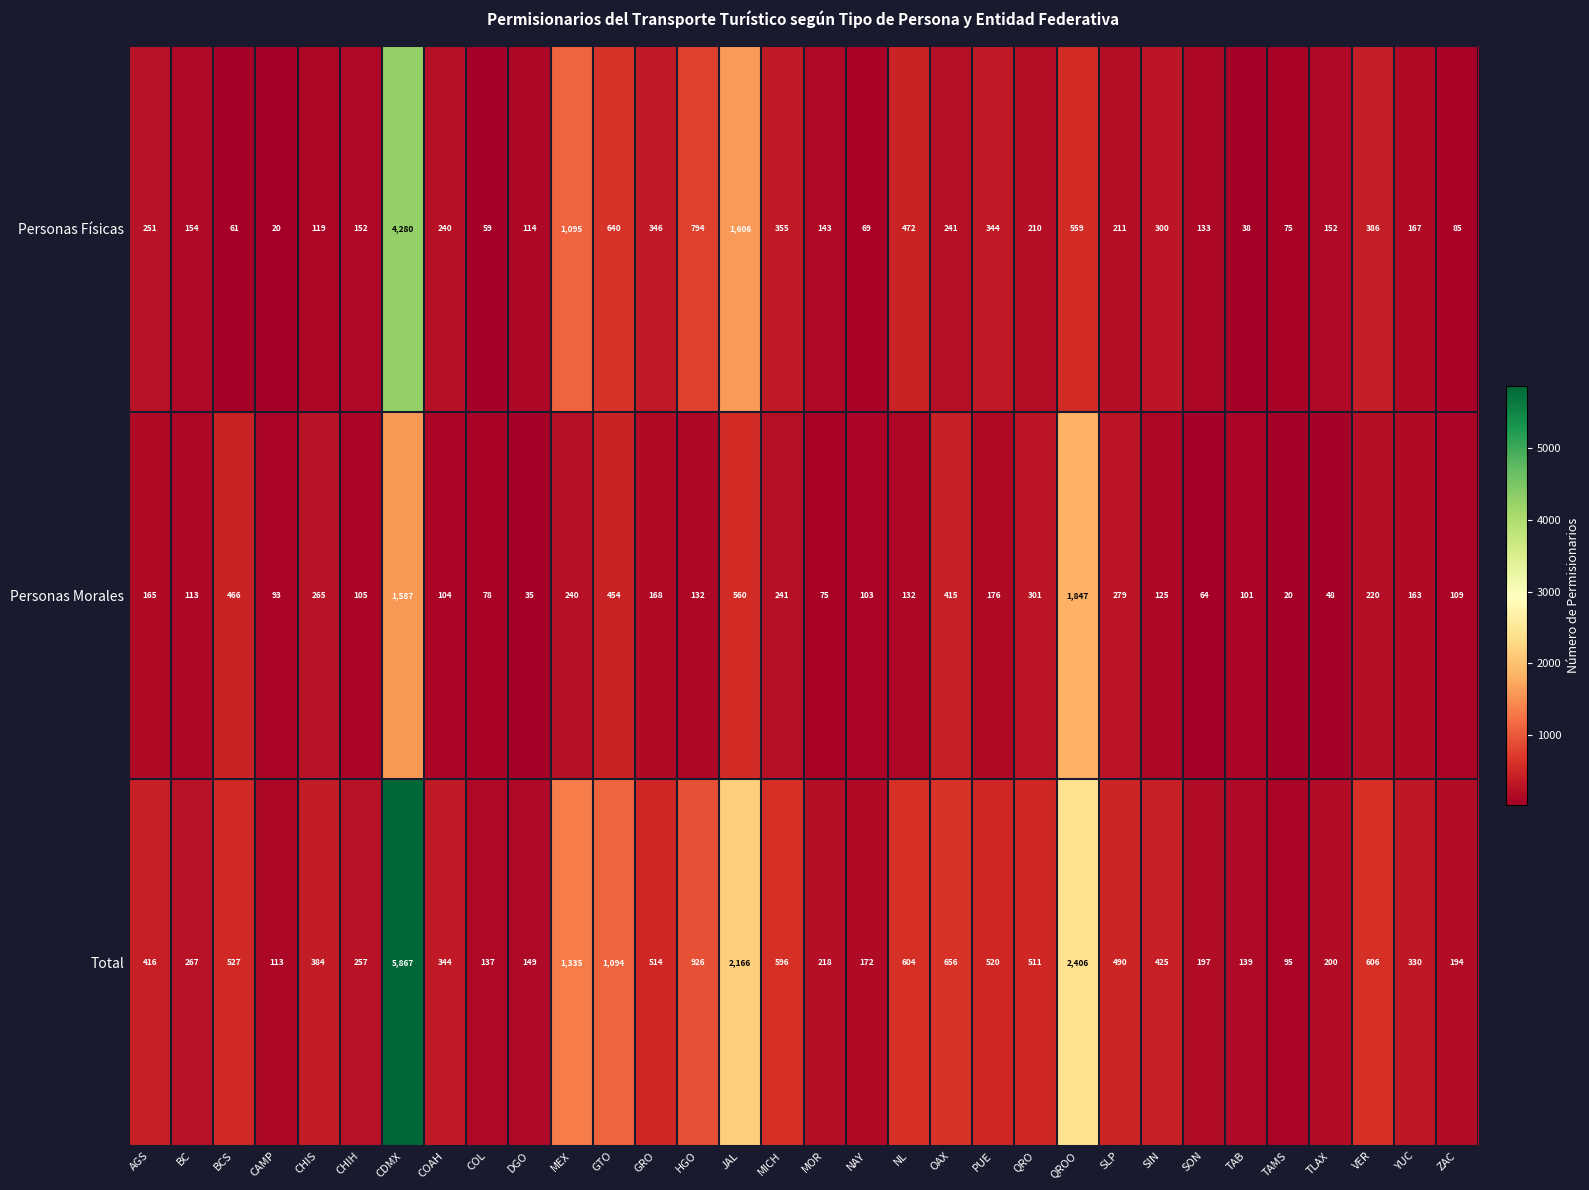

What is the sum of the Total values at QROO and QRO?

2917